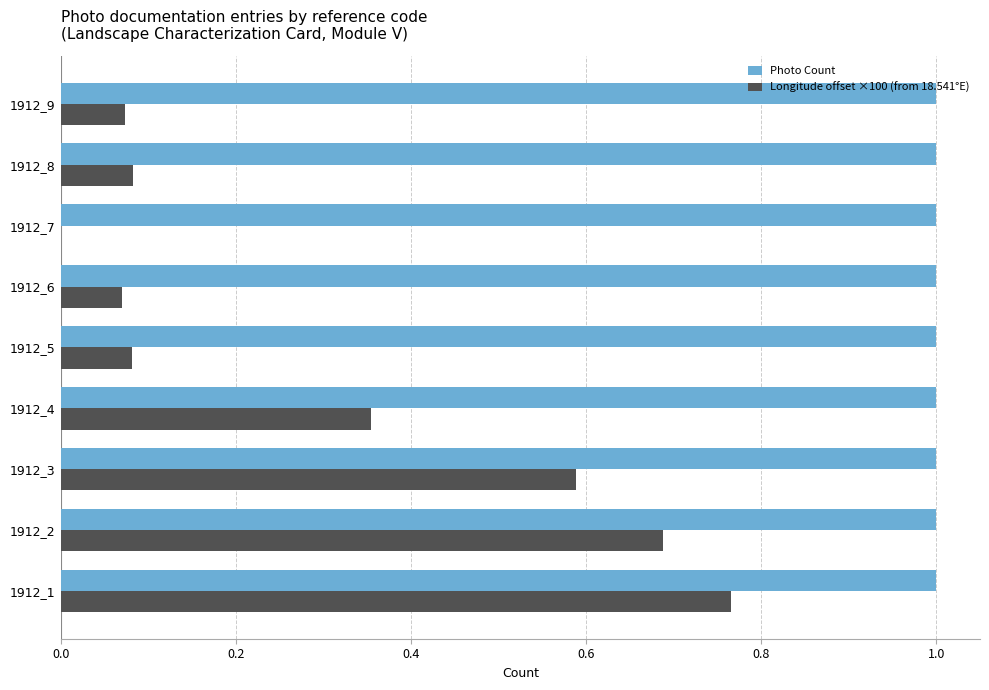

What is the greatest value displayed?

1.0